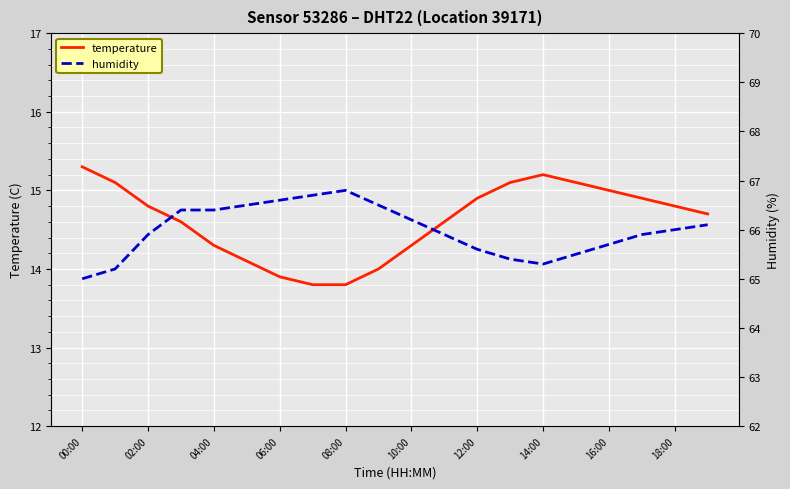

At which label does temperature first exceed 14?

00:00